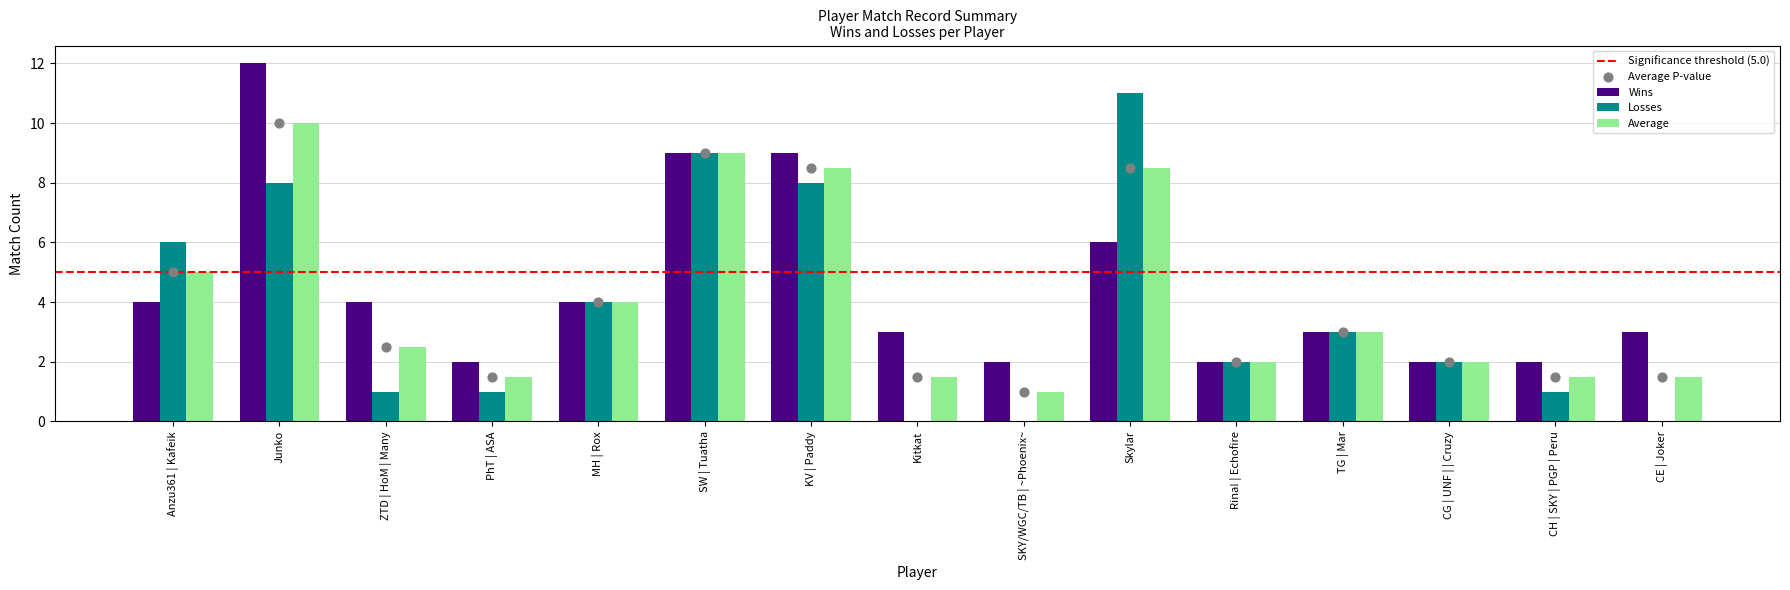

At which category is the sum across all series the highest?

Junko